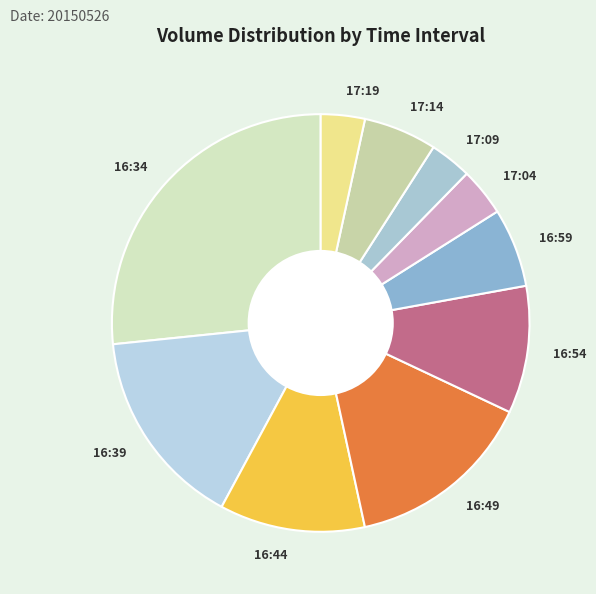

True or false: 16:44 accounts for 26% of the total.

False